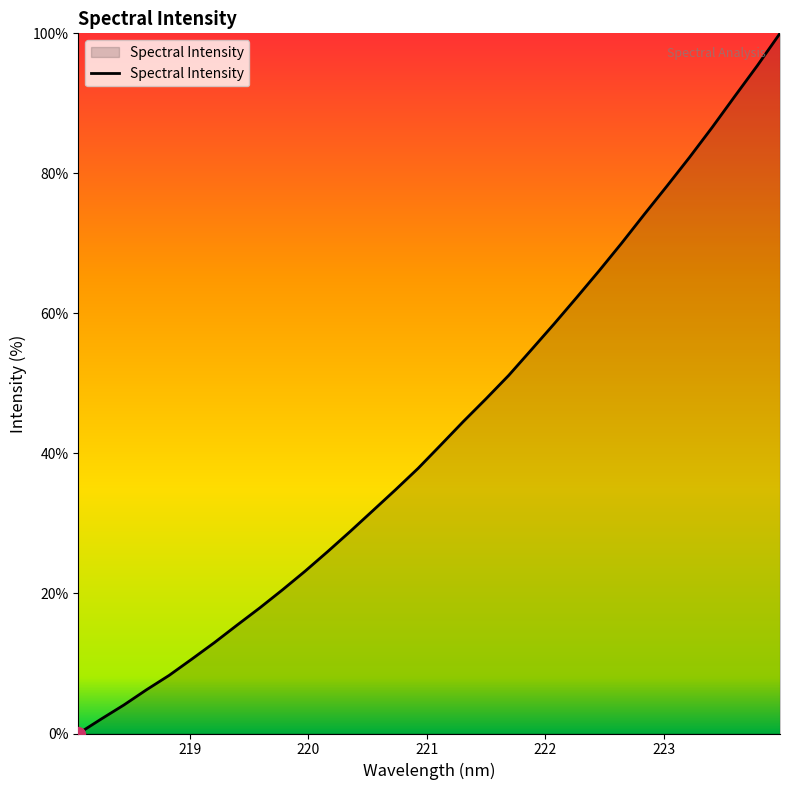

What is the maximum value shown in the chart?

100.0